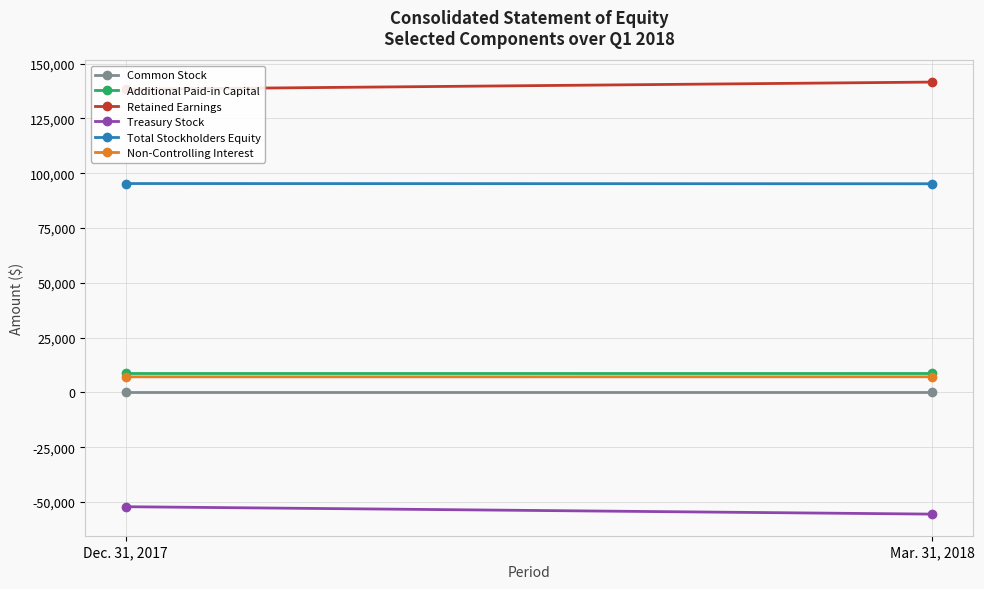

Reading left to right, extract all data points from this chart.

Common Stock: Dec. 31, 2017=383	Mar. 31, 2018=383
Additional Paid-in Capital: Dec. 31, 2017=8729	Mar. 31, 2018=8729
Retained Earnings: Dec. 31, 2017=138320	Mar. 31, 2018=141606
Treasury Stock: Dec. 31, 2017=-52123	Mar. 31, 2018=-55502
Total Stockholders Equity: Dec. 31, 2017=95309	Mar. 31, 2018=95216
Non-Controlling Interest: Dec. 31, 2017=7130	Mar. 31, 2018=7145